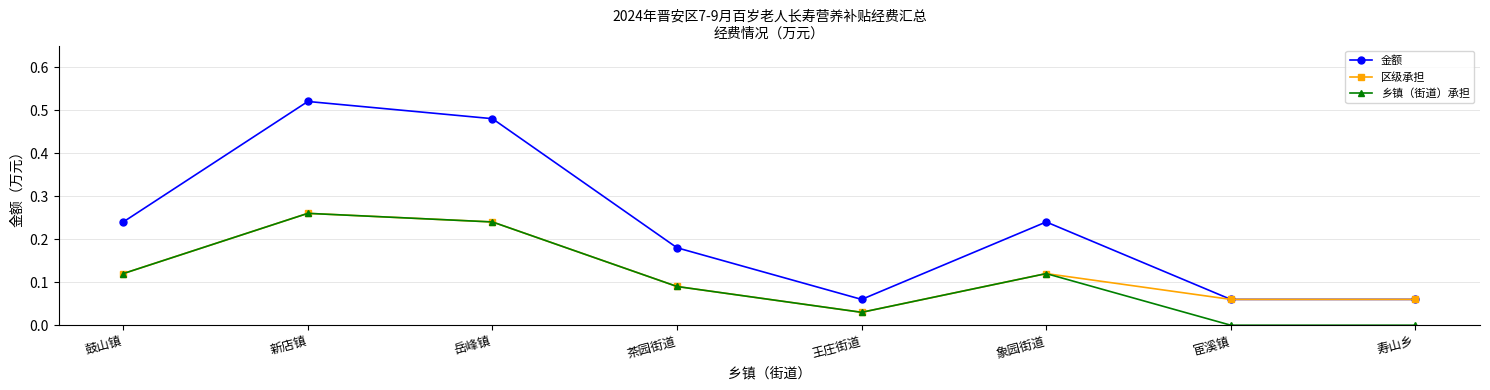

What is the label of the 8th point from the left?

寿山乡